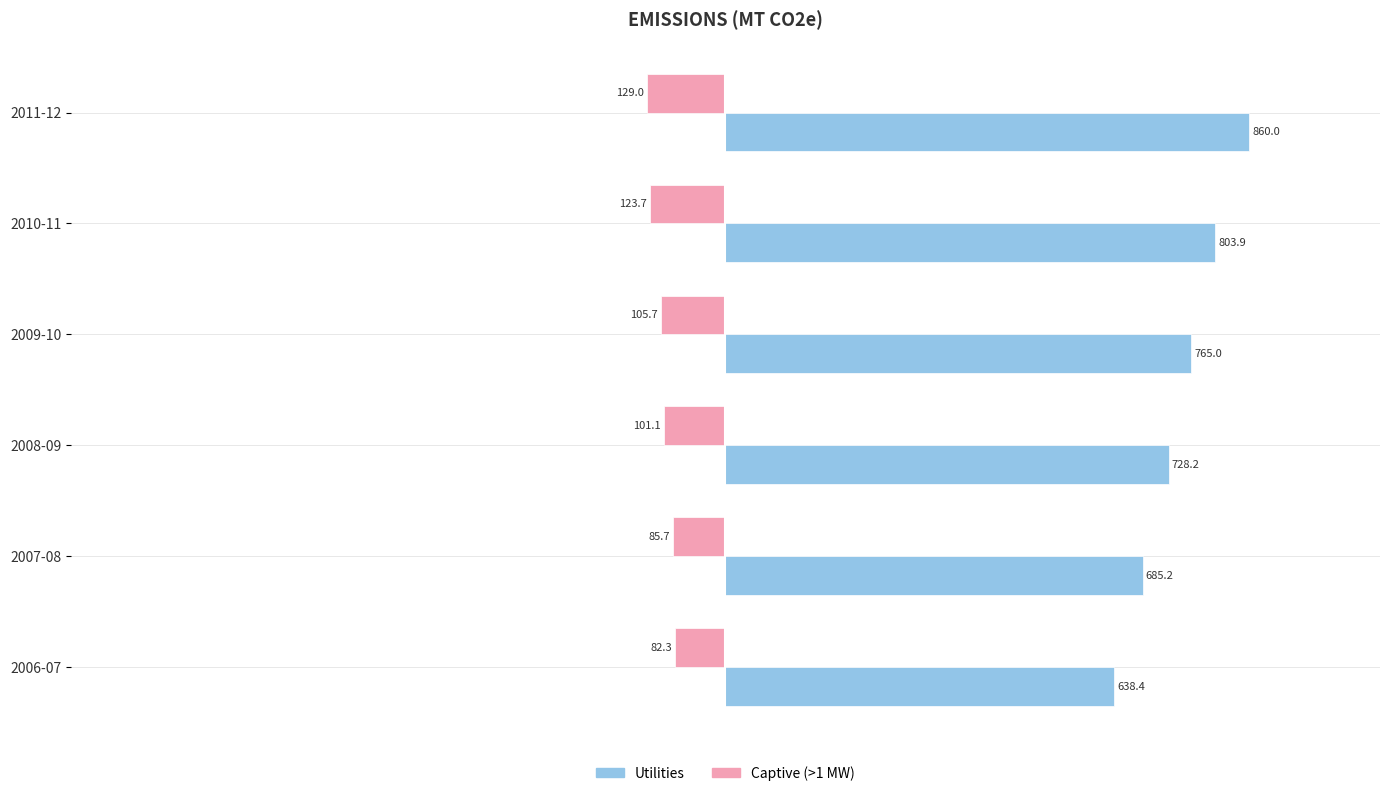

What is the greatest value displayed?

860.0